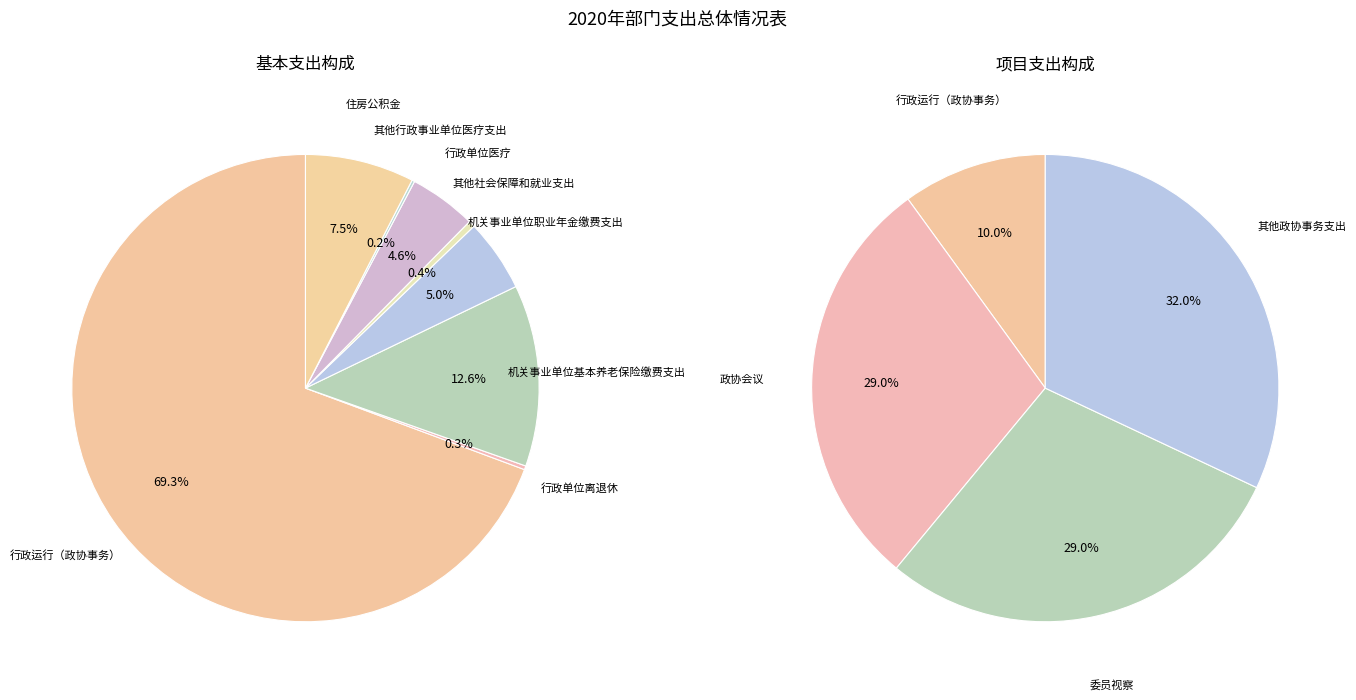

Combined, do 行政运行（政协事务） and 机关事业单位职业年金缴费支出 account for over 50%?

Yes